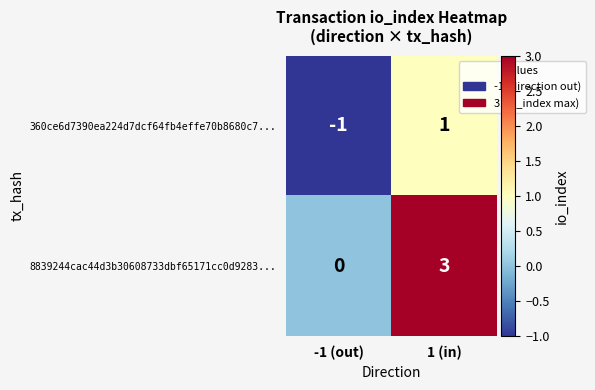

Count the number of data series in this chart.

2